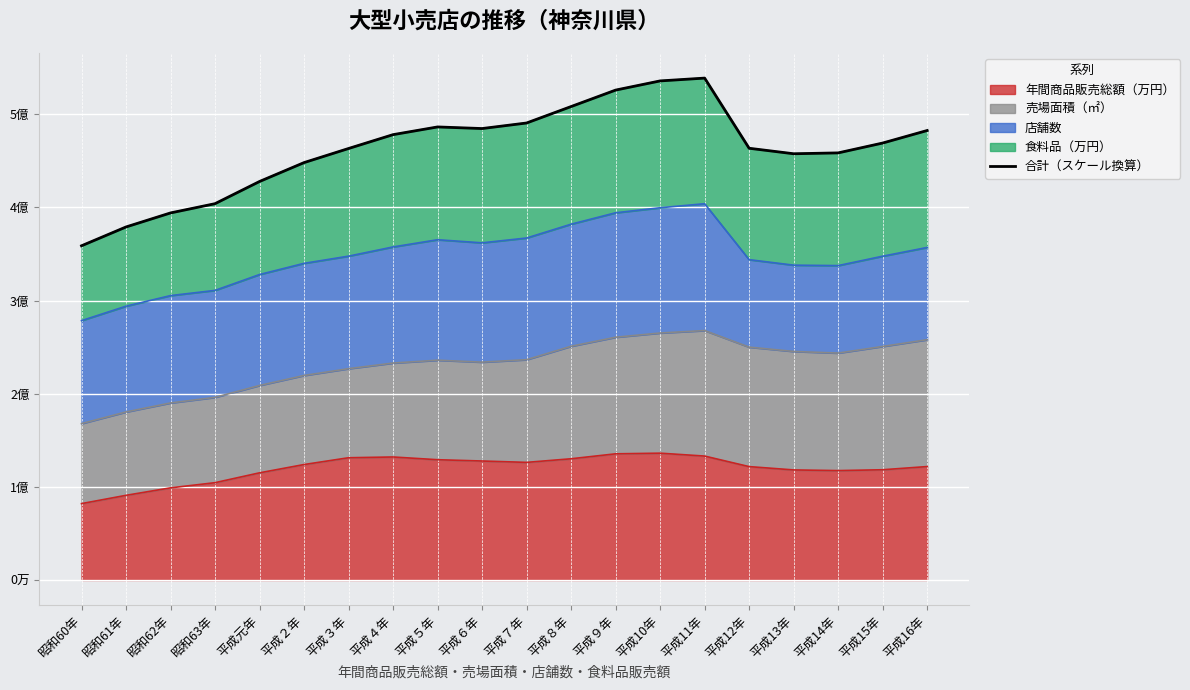

What is the sum of all values?

9256160474.8